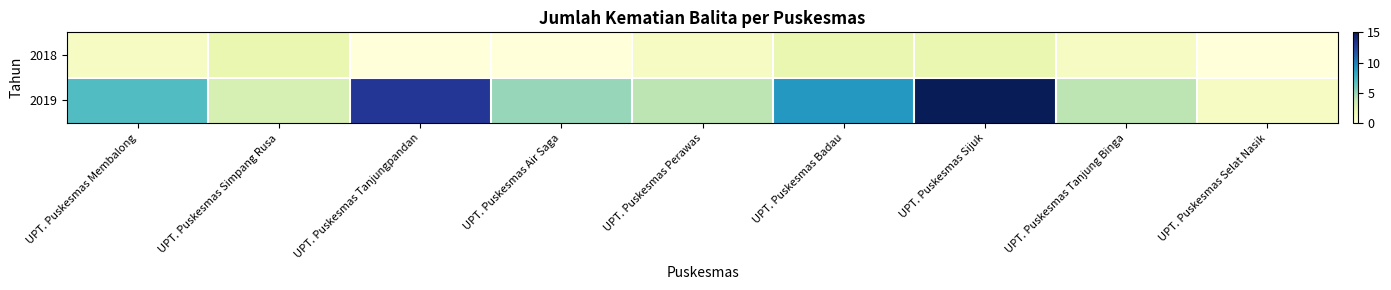

Reading right to left, what are all the values shown in this chart?

2018: UPT. Puskesmas Selat Nasik=0	UPT. Puskesmas Tanjung Binga=1	UPT. Puskesmas Sijuk=2	UPT. Puskesmas Badau=2	UPT. Puskesmas Perawas=1	UPT. Puskesmas Air Saga=0	UPT. Puskesmas Tanjungpandan=0	UPT. Puskesmas Simpang Rusa=2	UPT. Puskesmas Membalong=1
2019: UPT. Puskesmas Selat Nasik=1	UPT. Puskesmas Tanjung Binga=4	UPT. Puskesmas Sijuk=15	UPT. Puskesmas Badau=9	UPT. Puskesmas Perawas=4	UPT. Puskesmas Air Saga=5	UPT. Puskesmas Tanjungpandan=13	UPT. Puskesmas Simpang Rusa=3	UPT. Puskesmas Membalong=7